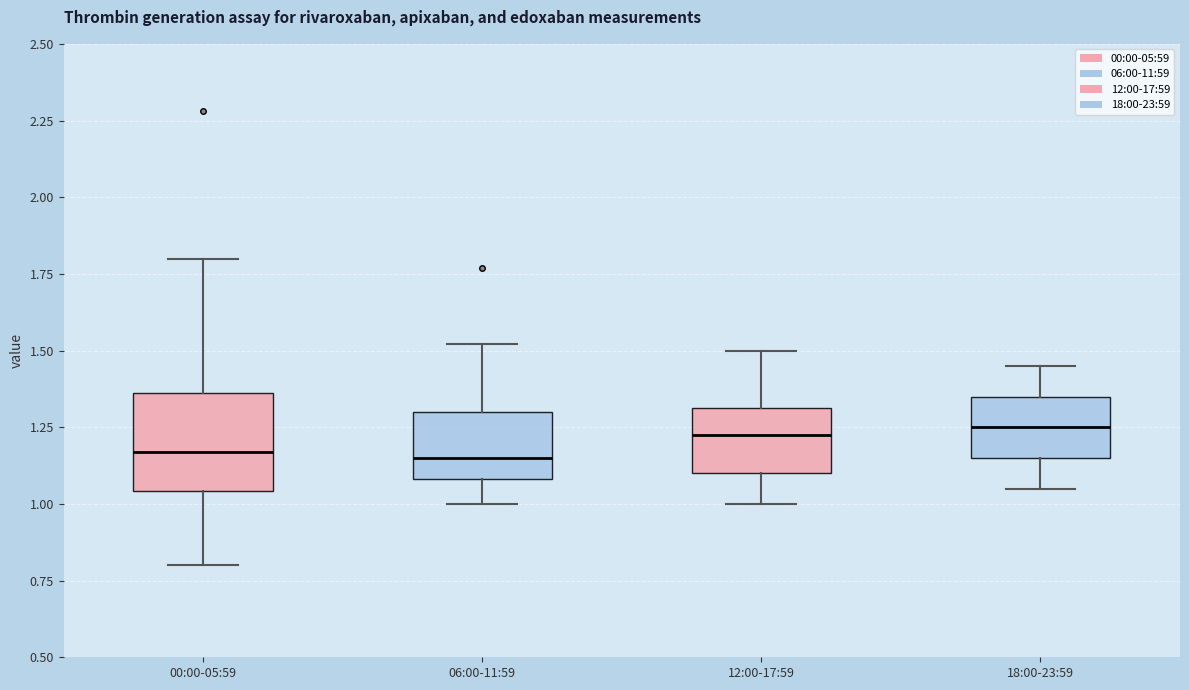

Reading left to right, transcribe this box plot: for each box, give where its median line is, the range the box spans, and where its two whiskers end, as read against the y-axis. The values are not printed on the chart, so give them approximately, as read against the axis.

00:00-05:59: median 1.15, box 1.05 to 1.35, whiskers 0.80 to 1.80
06:00-11:59: median 1.15, box 1.10 to 1.30, whiskers 1.00 to 1.50
12:00-17:59: median 1.25, box 1.10 to 1.30, whiskers 1.00 to 1.50
18:00-23:59: median 1.25, box 1.15 to 1.35, whiskers 1.05 to 1.45